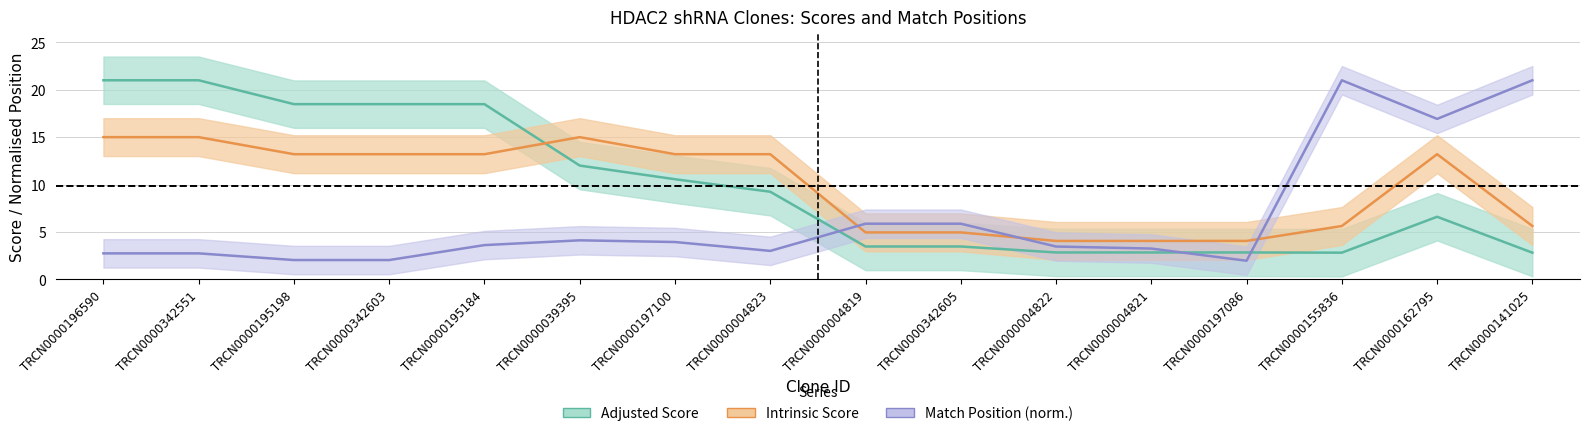

The Match Position series shows 1.5 at TRCN0000004821. True or false?

False